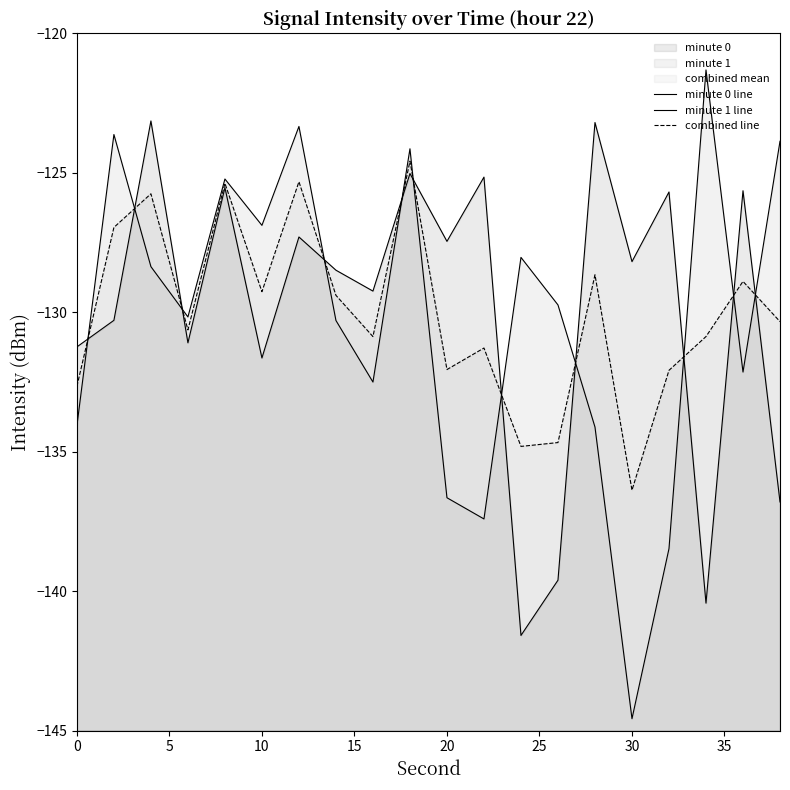

In minute 1 line, how many points are lower than both neighbors (excluding endpoints)?

6